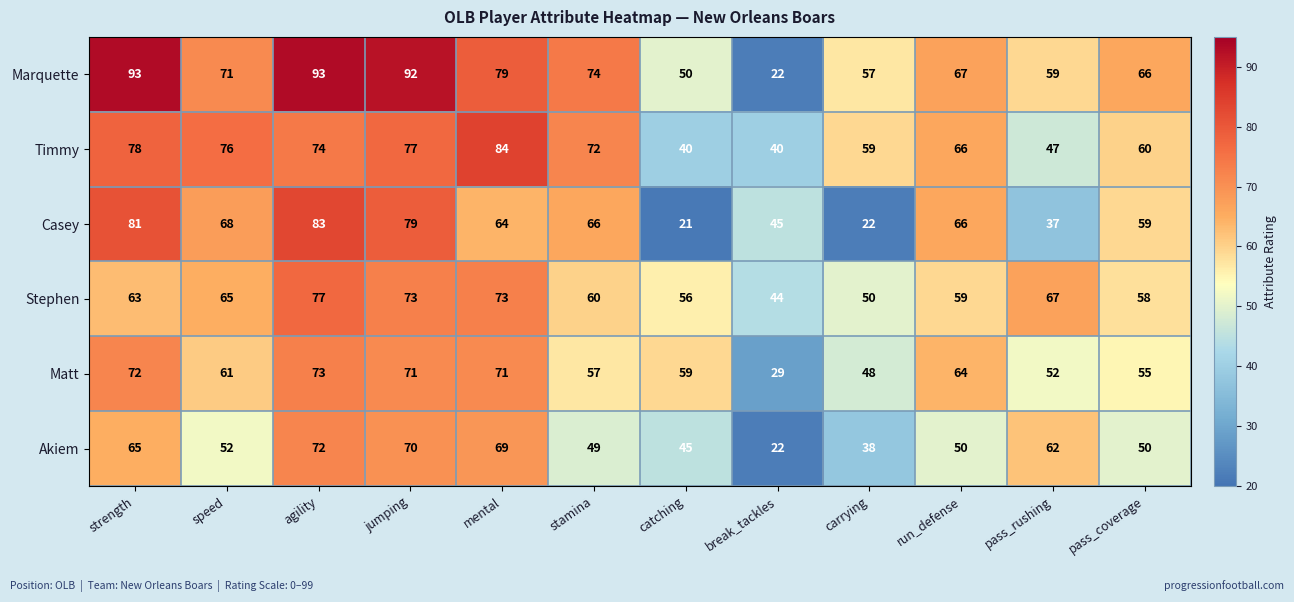

What is the greatest value displayed?

93